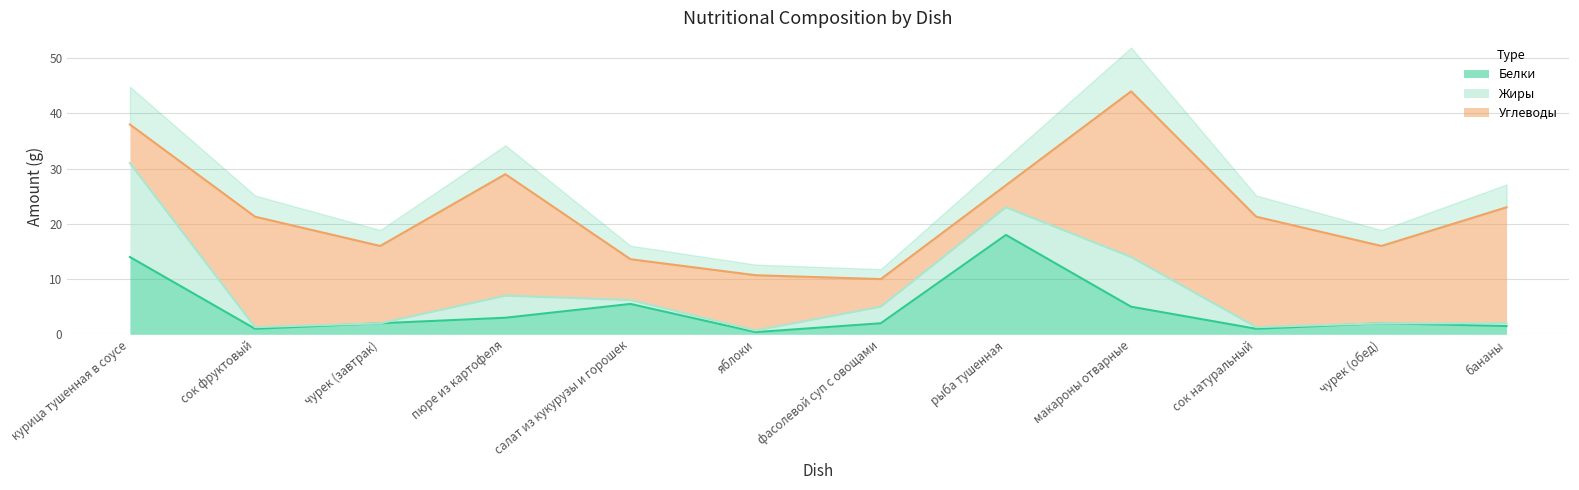

What is the greatest value displayed?

30.0